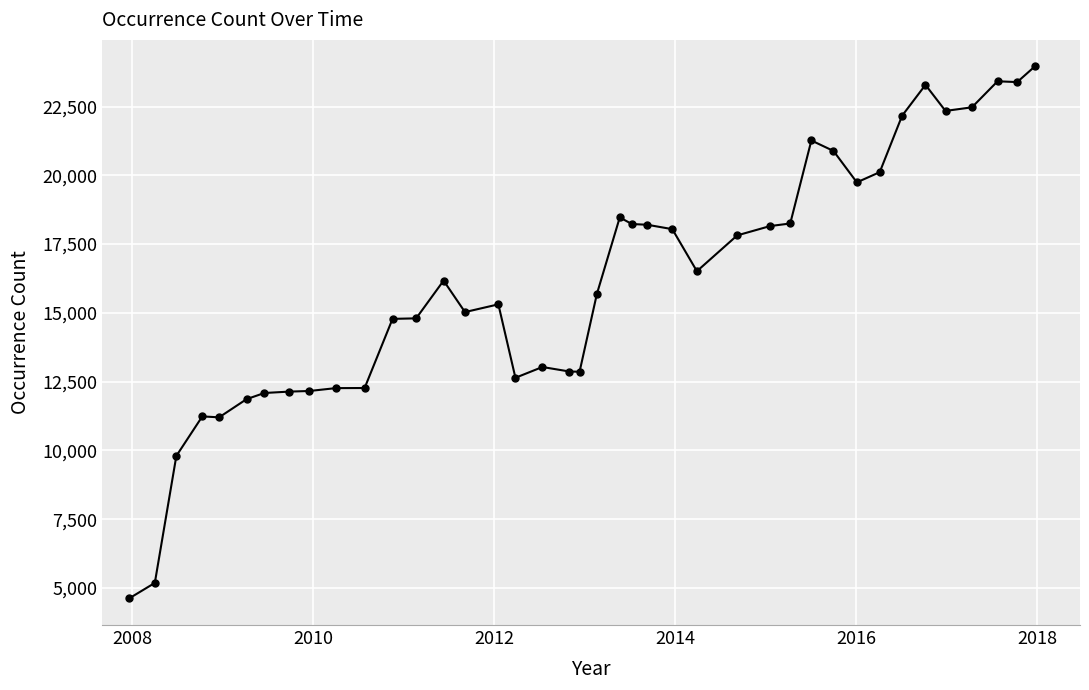

What is the sum of all values?

644707